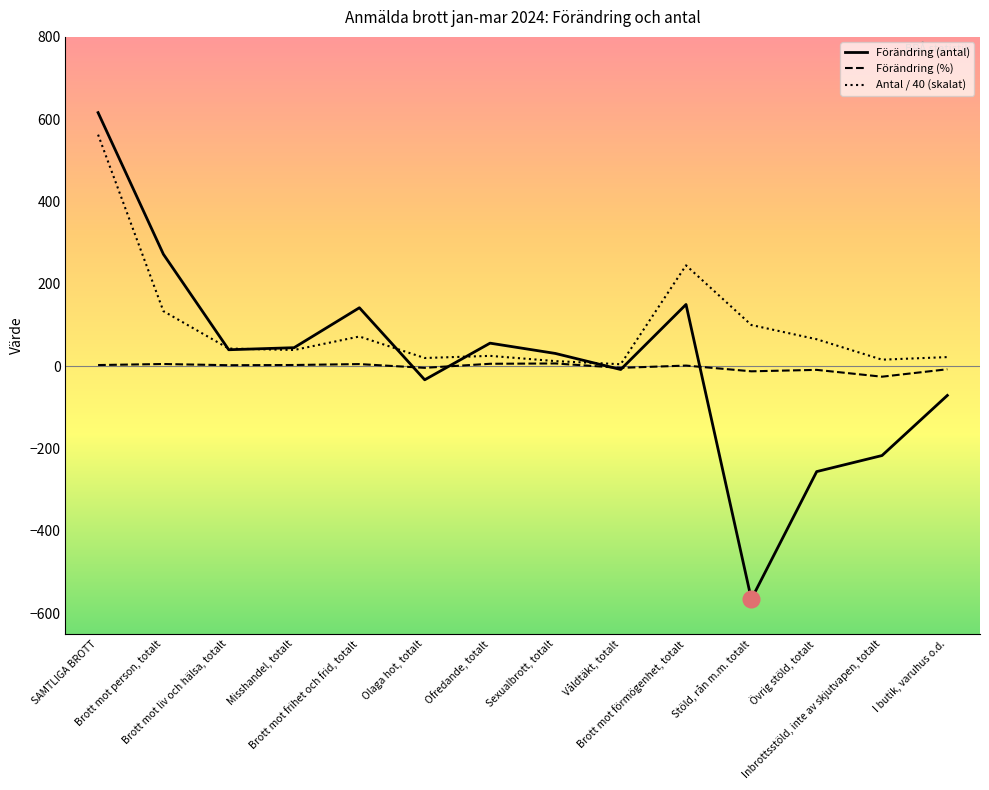

Which series has the largest range (max minus min)?

Förändring (antal)